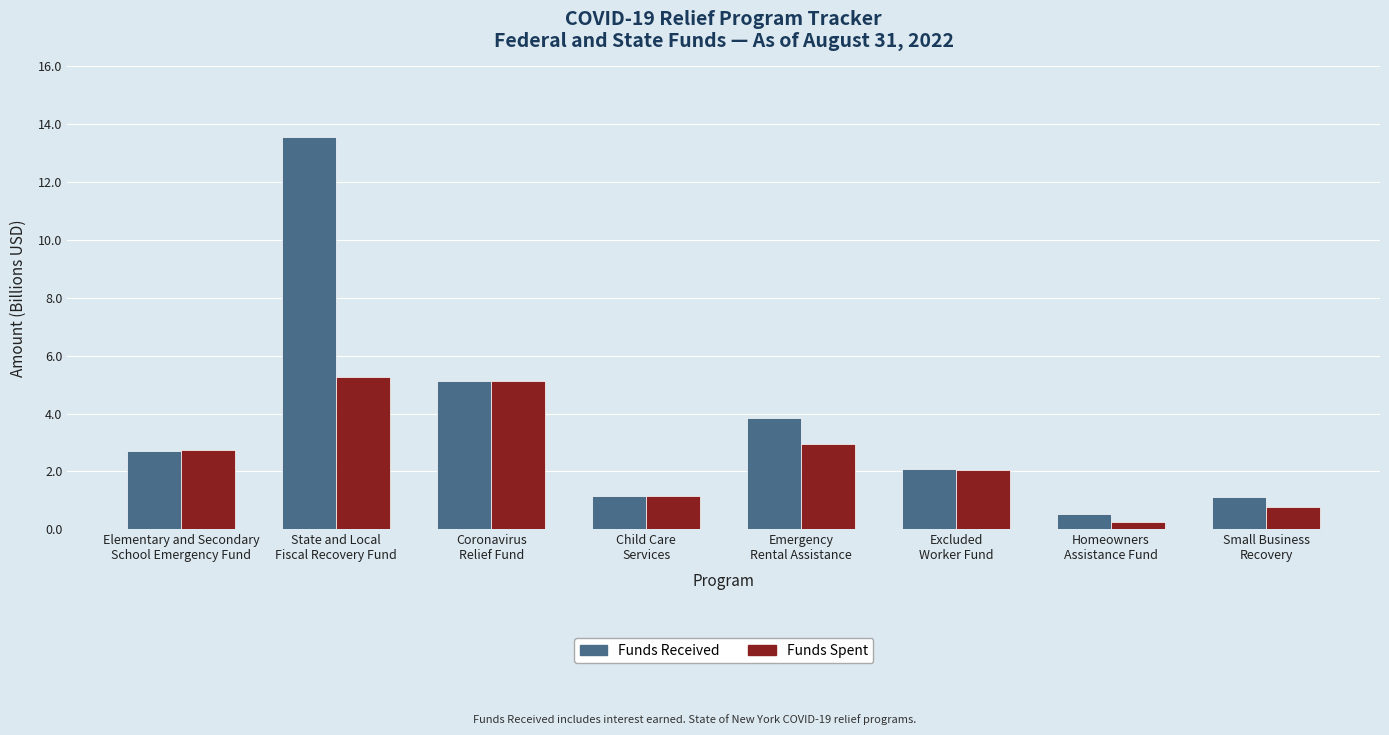

Rank the series by their average value, from lowest to highest.

Funds Spent, Funds Received